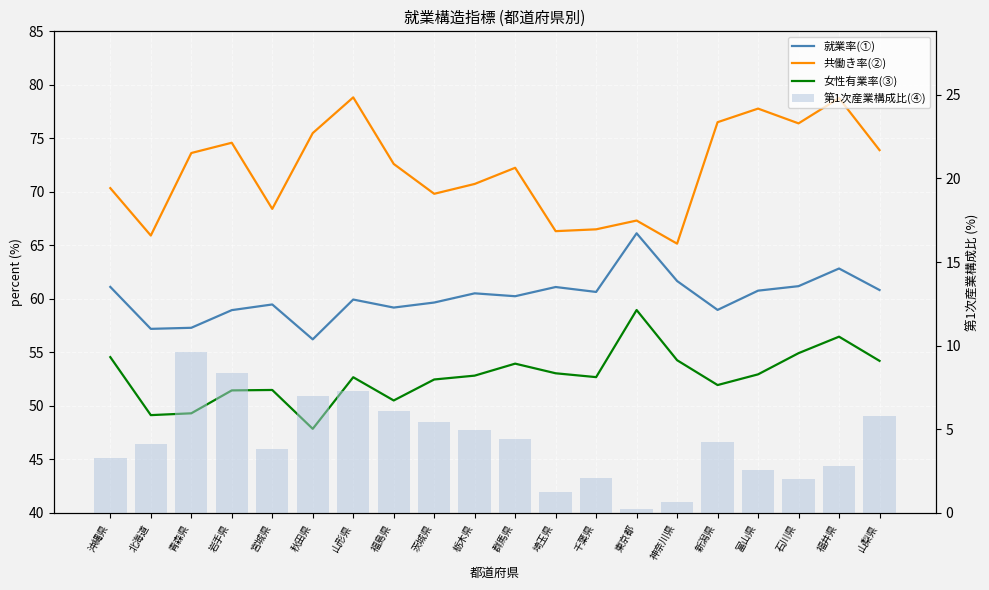

Is it true that 女性有業率(③) equals 53.0 at 埼玉県?

True